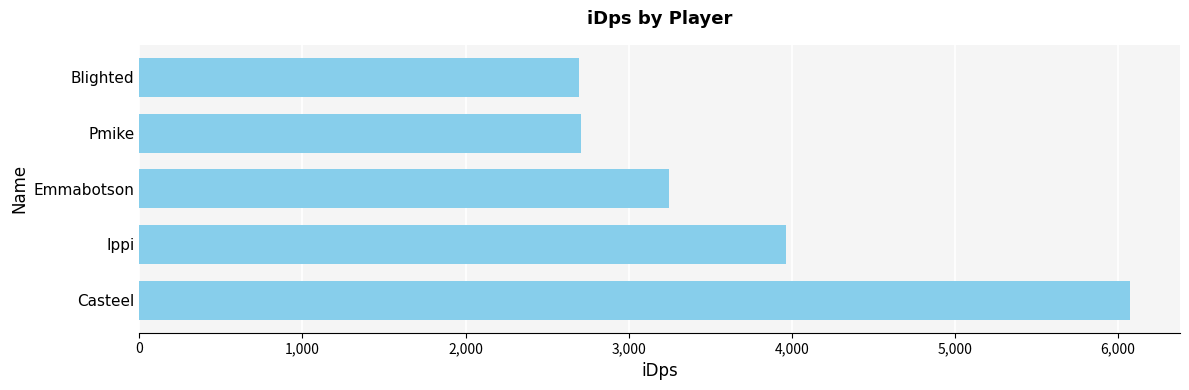

At which label is the value closest to 4384?

Ippi